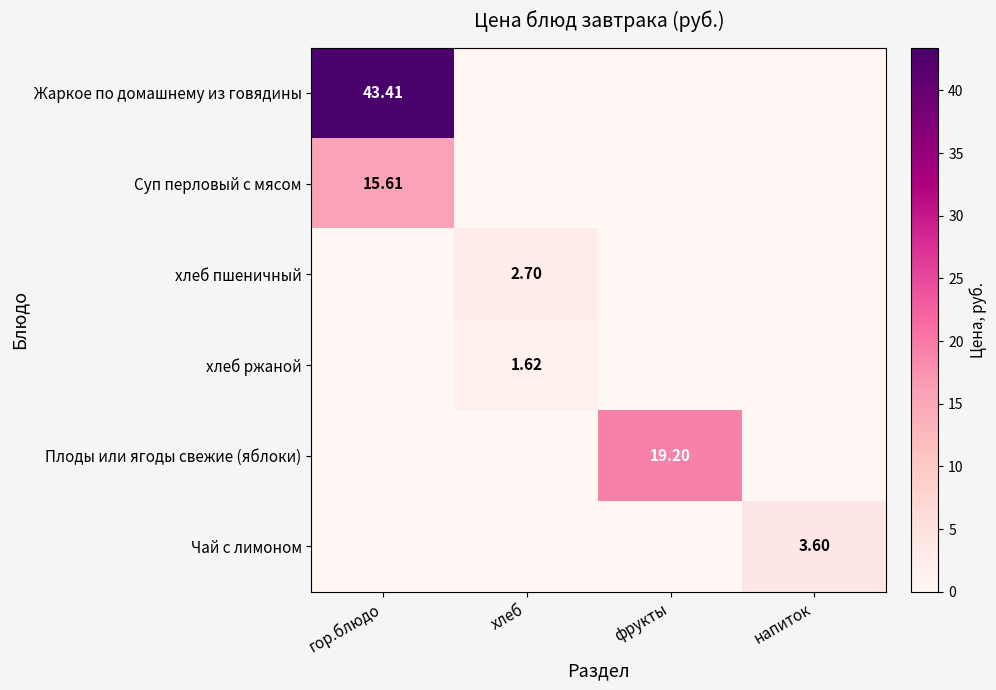

Rank the categories by хлеб пшеничный value from lowest to highest.

гор.блюдо, фрукты, напиток, хлеб